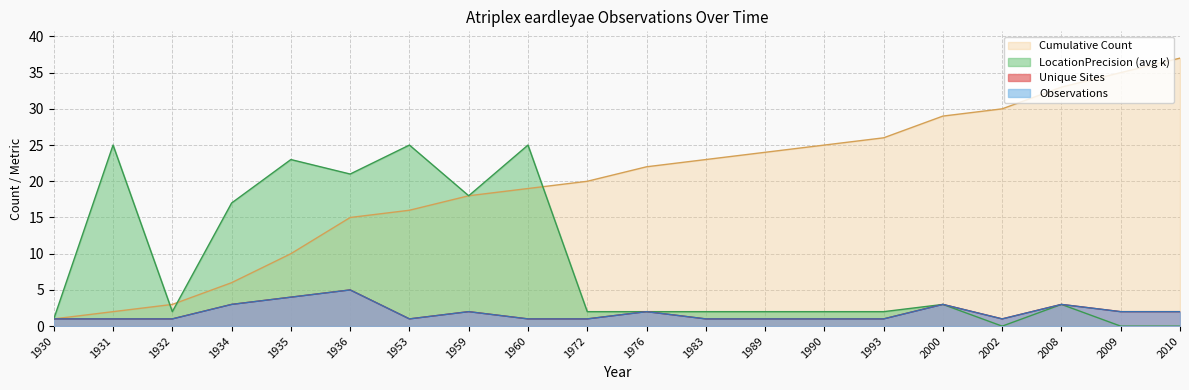

At which category does Unique Sites reach its first local peak?

1936